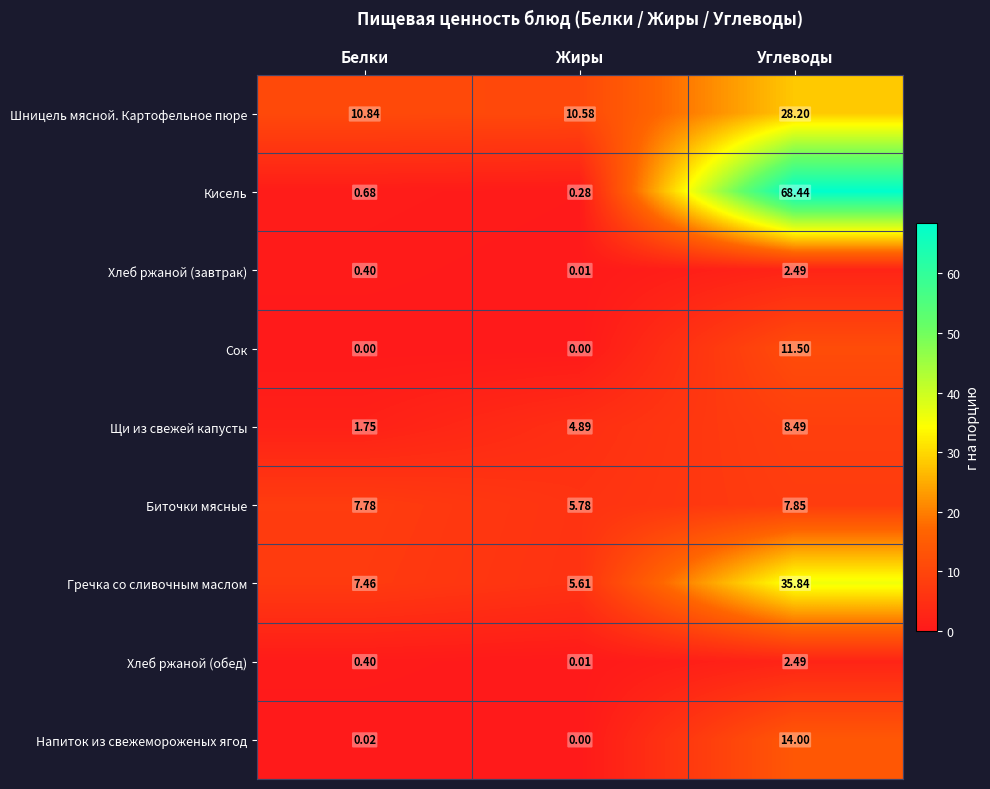

Where is Хлеб ржаной (обед) nearest to the value 1?

Белки